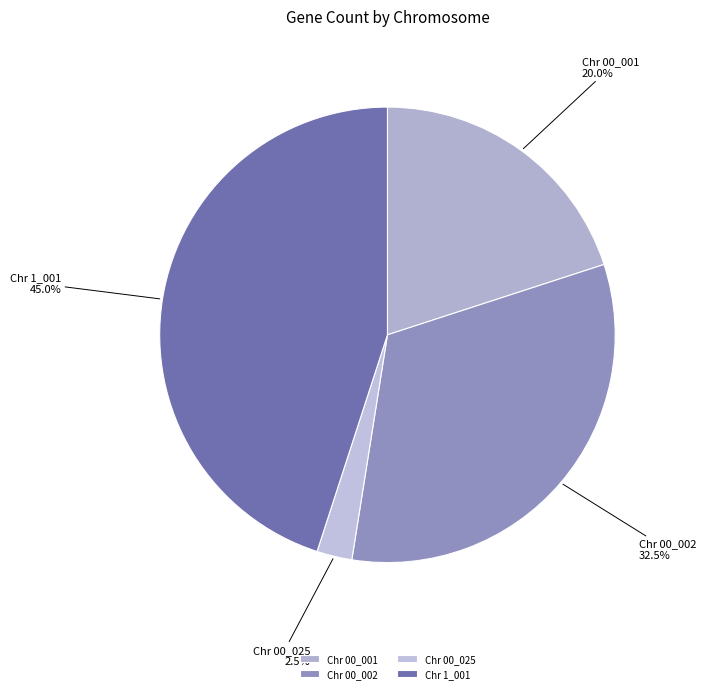

Count the number of slices in the pie.

4